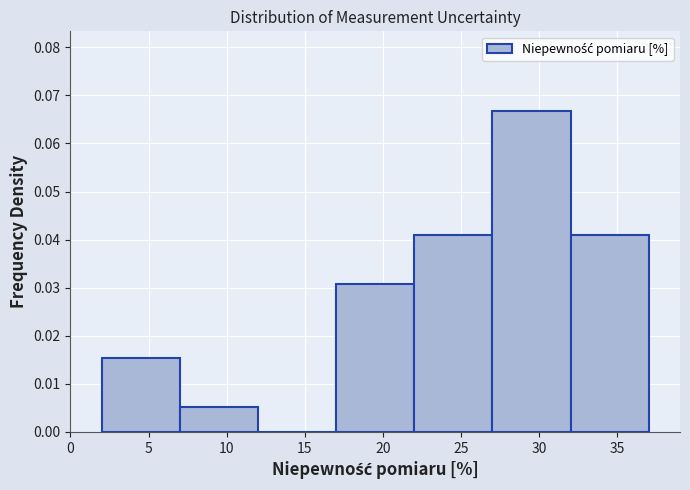

Reading left to right, transcribe this chart: for each bar, give the range it covers on the x-axis and its height. The values are not printed on the chart, so give them approximately, as read against the axis.

2 to 7: 0.015
7 to 12: 0.005
12 to 17: 0
17 to 22: 0.031
22 to 27: 0.041
27 to 32: 0.067
32 to 37: 0.041